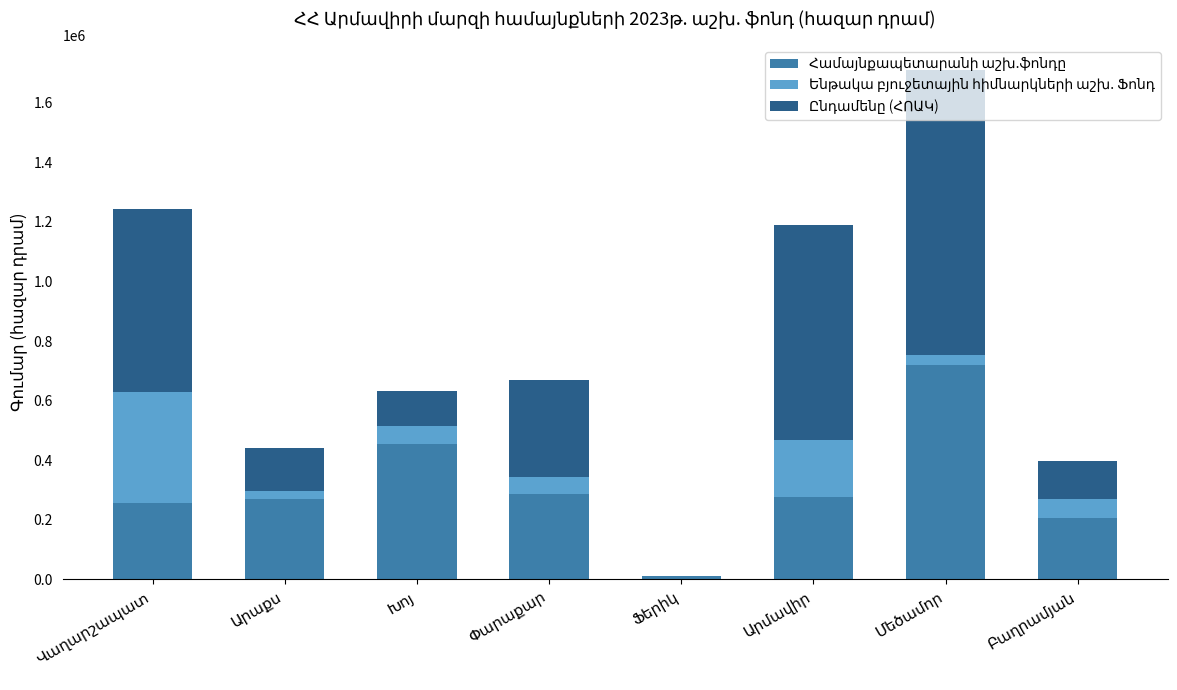

Reading right to left, list all the values displayed in this chart.

Համայնքապետարանի աշխ.ֆոնդը: Բաղրամյան=204303.0	Մեծամոր=720000.0	Արմավիր=275752.0	Ֆերիկ=10448.0	Փարաքար=286000.0	Խոյ=454195.0	Արաքս=270000.0	Վաղարշապատ=257039.0
Ենթակա բյուջետային հիմնարկների աշխ. Ֆոնդ: Բաղրամյան=64450.0	Մեծամոր=32000.0	Արմավիր=191387.0	Ֆերիկ=0.0	Փարաքար=58000.0	Խոյ=59144.7	Արաքս=25467.0	Վաղարշապատ=371273.0
Ընդամենը (ՀՈԱԿ): Բաղրամյան=128212.0	Մեծամոր=957015.2	Արմավիր=724034.0	Ֆերիկ=0.0	Փարաքար=325260.0	Խոյ=117722.5	Արաքս=143871.8	Վաղարշապատ=615654.8